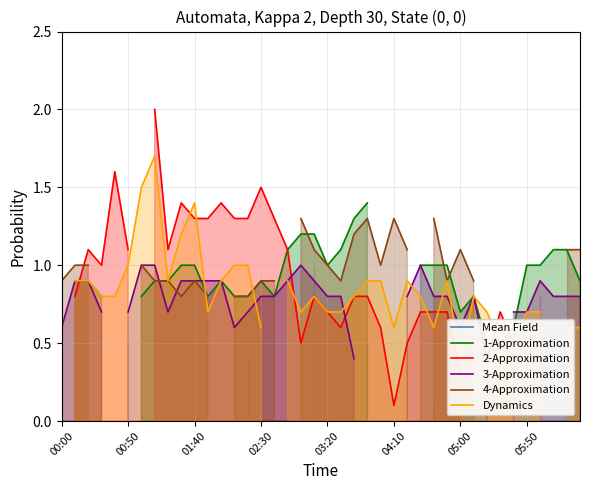

Where do 4-Approximation and 1-Approximation first cross each other?

18 and 19